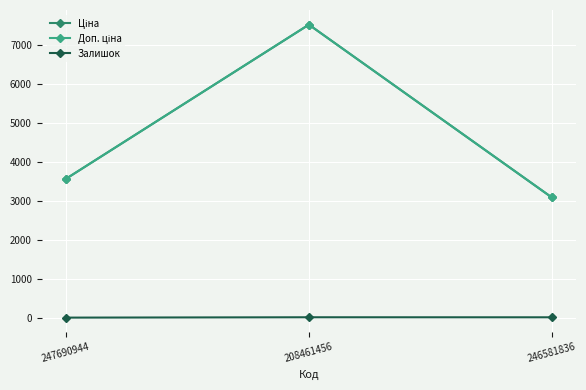

At which category does the chart reach its peak across all series?

208461456